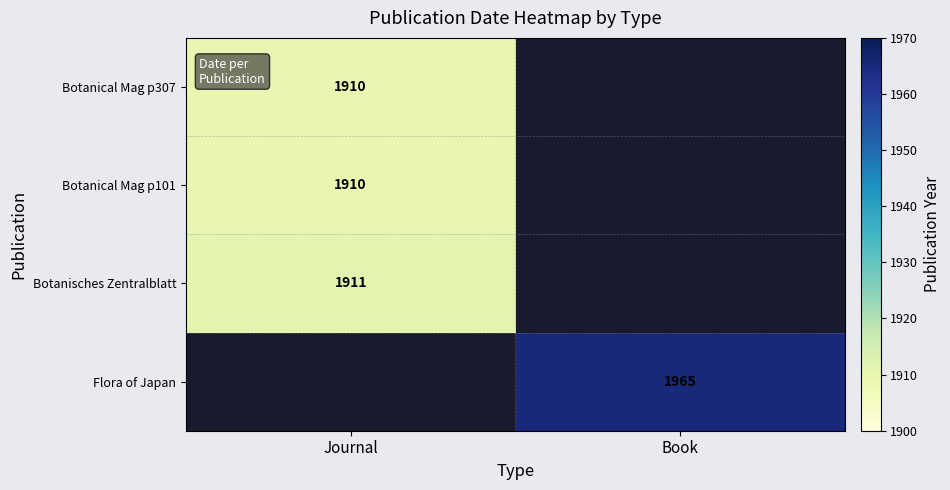

The value of Botanical Mag p101 at Journal is 1910. True or false?

True